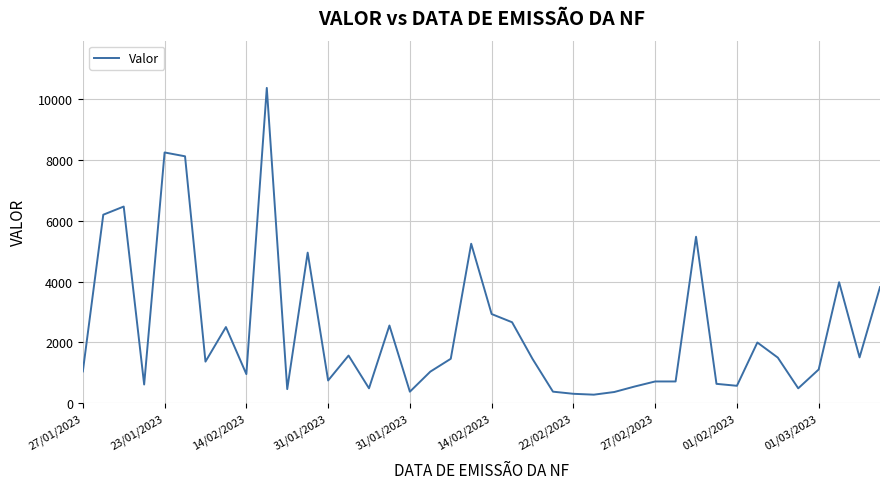

What is the difference between the maximum and minimum values?

10109.4